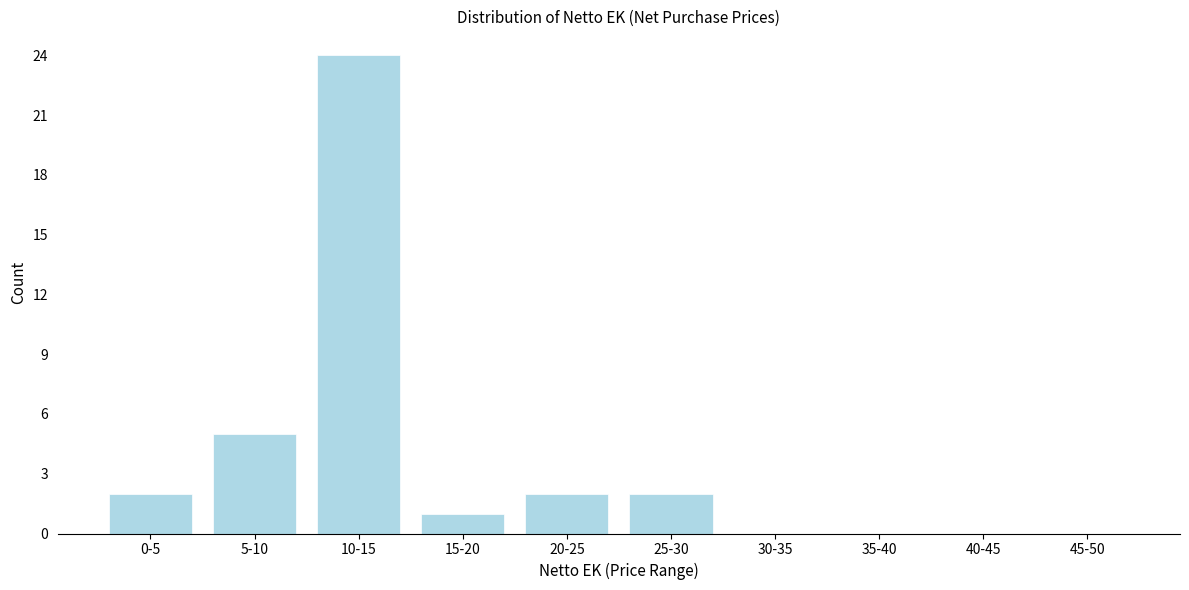

Reading left to right, extract all data points from this chart.

0-5=2	5-10=5	10-15=24	15-20=1	20-25=2	25-30=2	30-35=0	35-40=0	40-45=0	45-50=0